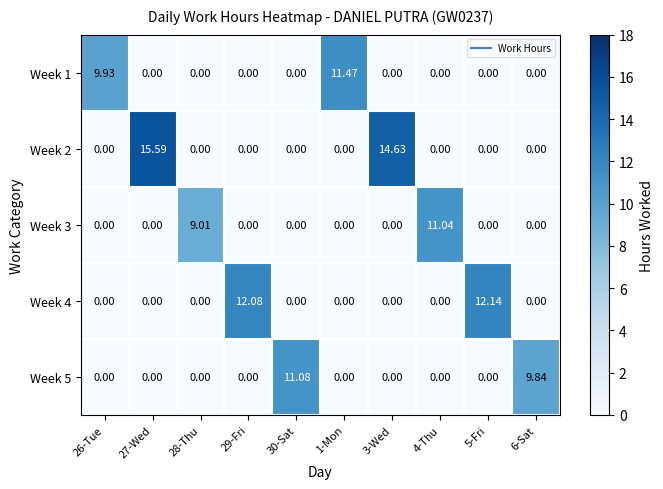

Is the value of Week 3 at 4-Thu greater than the value of Week 4 at 26-Tue?

Yes